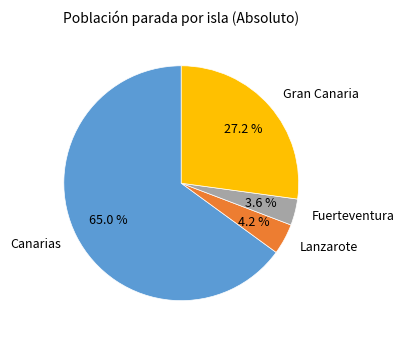

Is there a majority slice in this chart?

Yes